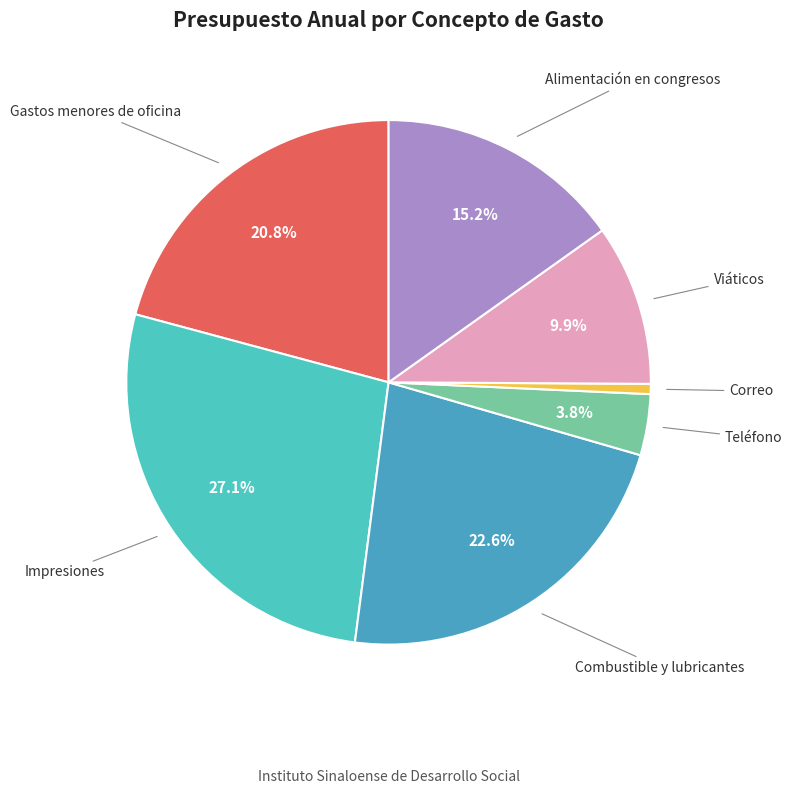

Does Alimentación en congresos represent more than half of the total?

No